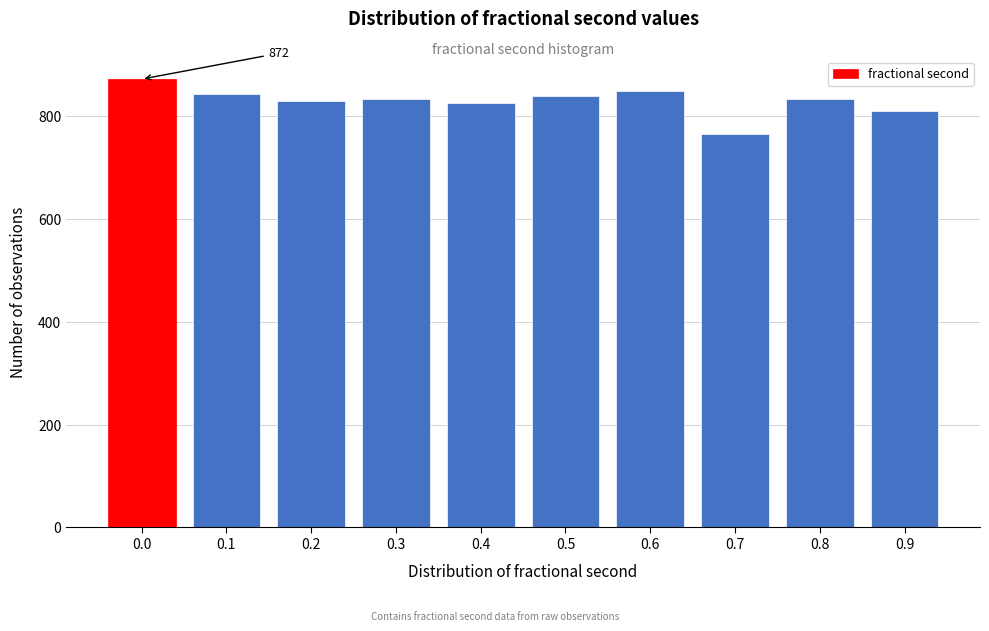

What is the smallest value displayed?

765